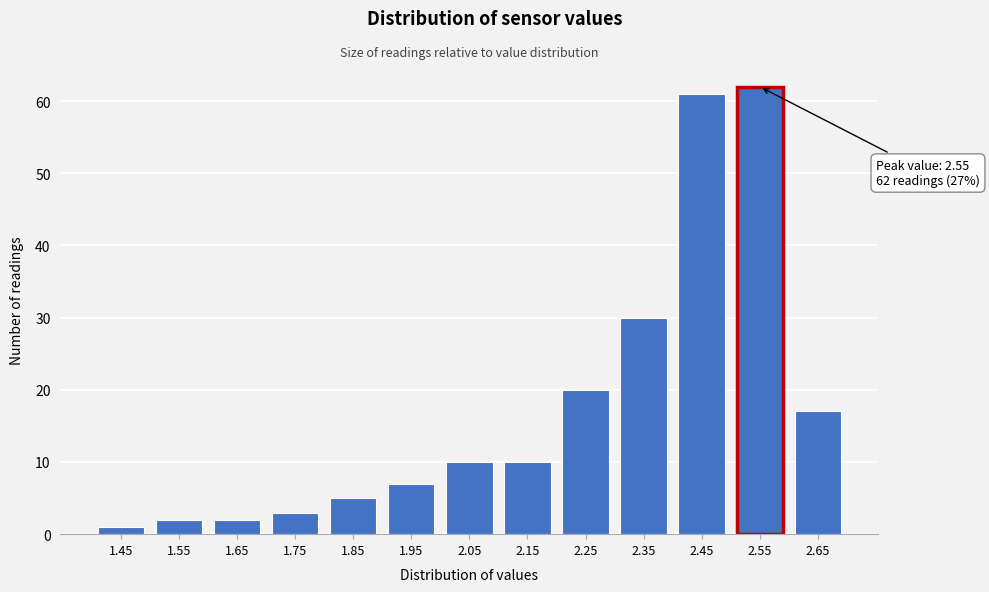

Reading right to left, transcribe all the data shown in this chart.

17	62	61	30	20	10	10	7	5	3	2	2	1